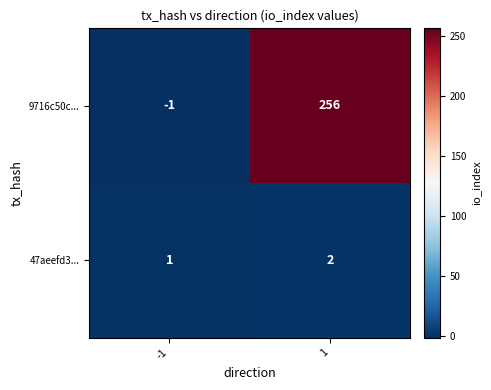

The value of 47aeefd3... at -1 is 1. True or false?

True